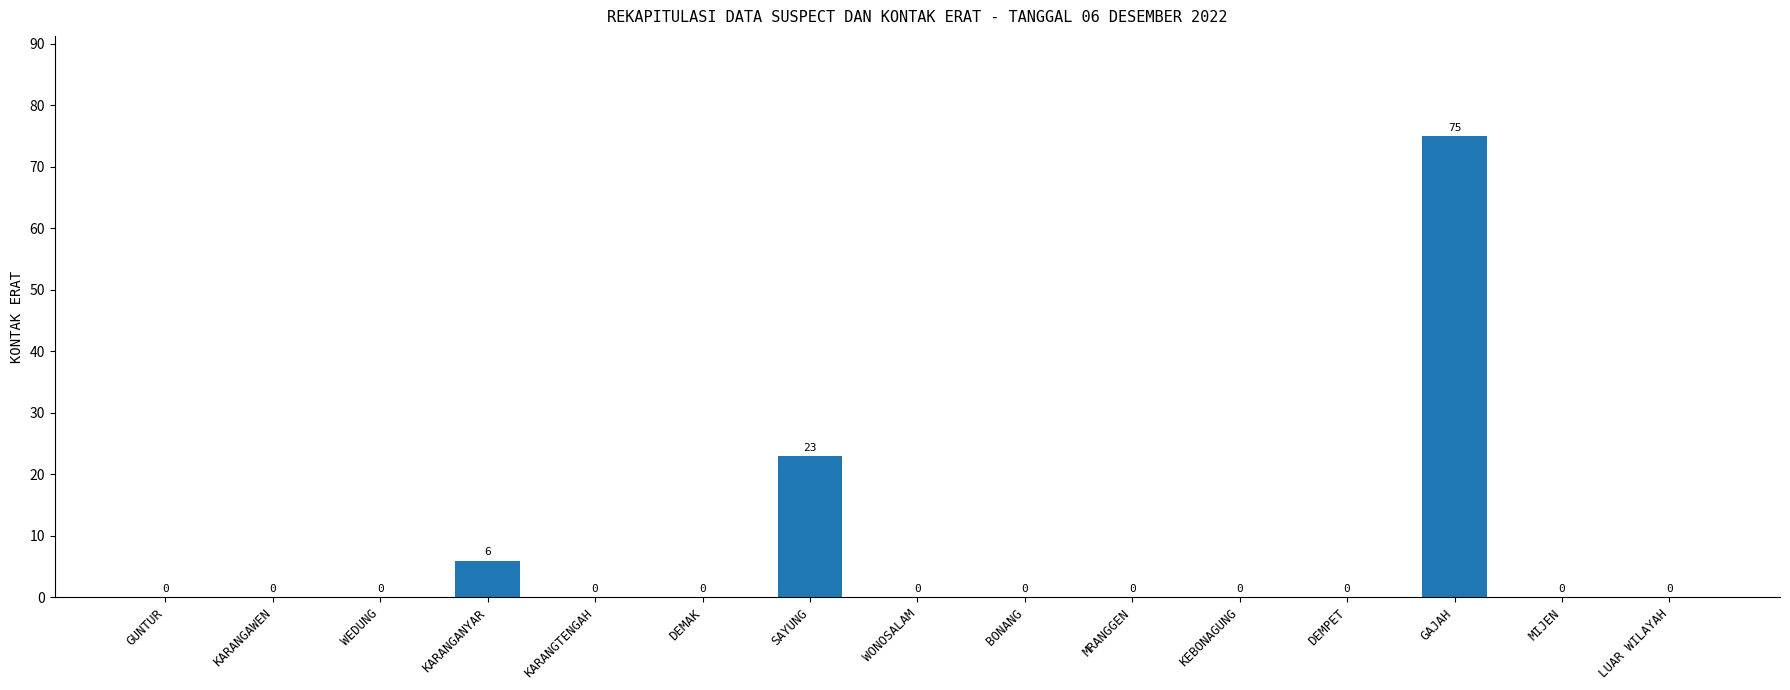

What is the sum of all values?

104